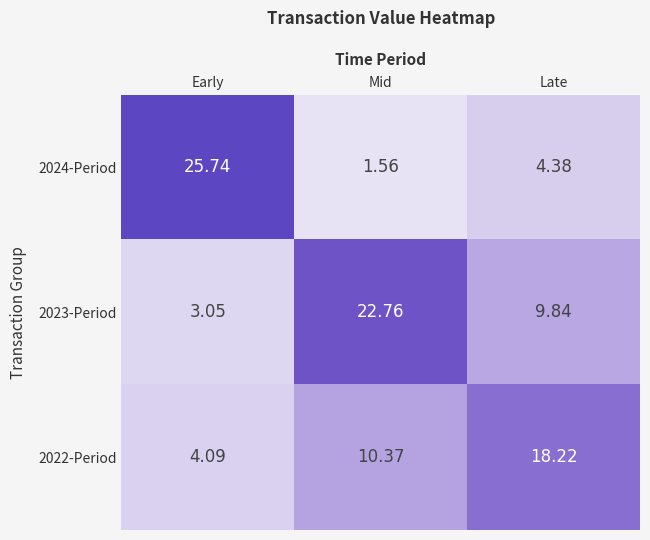

How many data points does each series have?

3